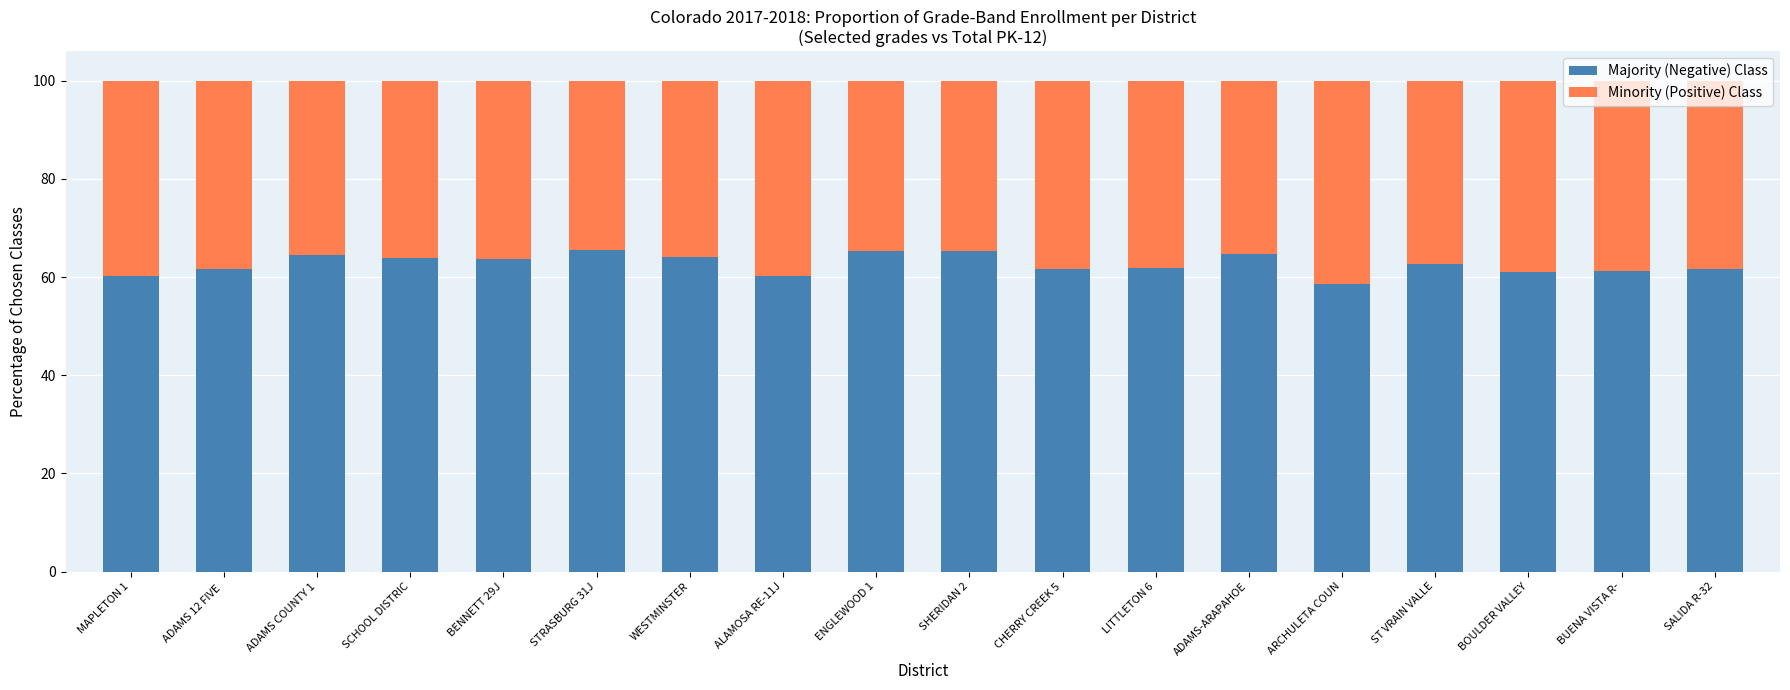

The Majority (Negative) Class series shows 99.1 at BUENA VISTA R-. True or false?

False